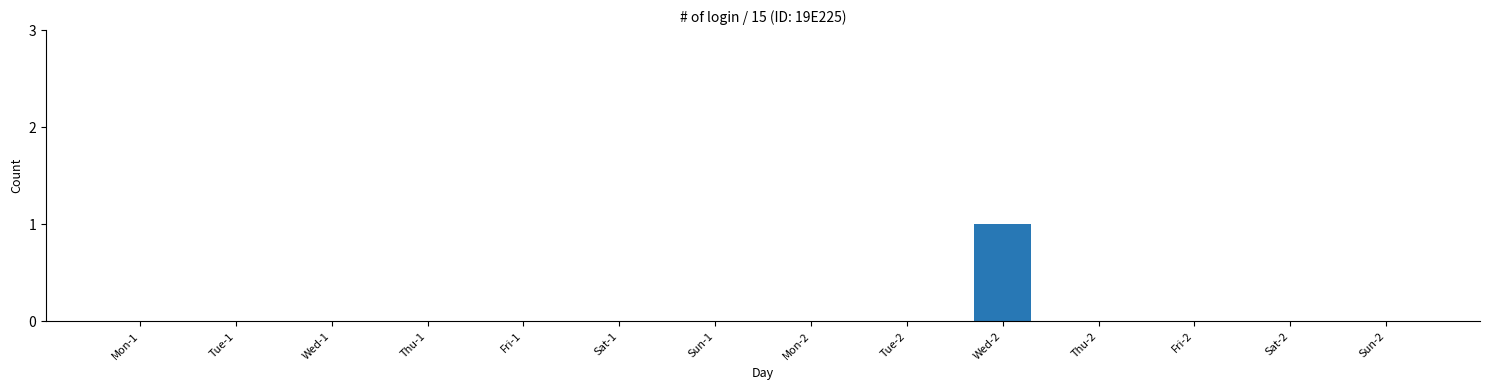

What is the change in value from Tue-2 to Wed-2?

+1